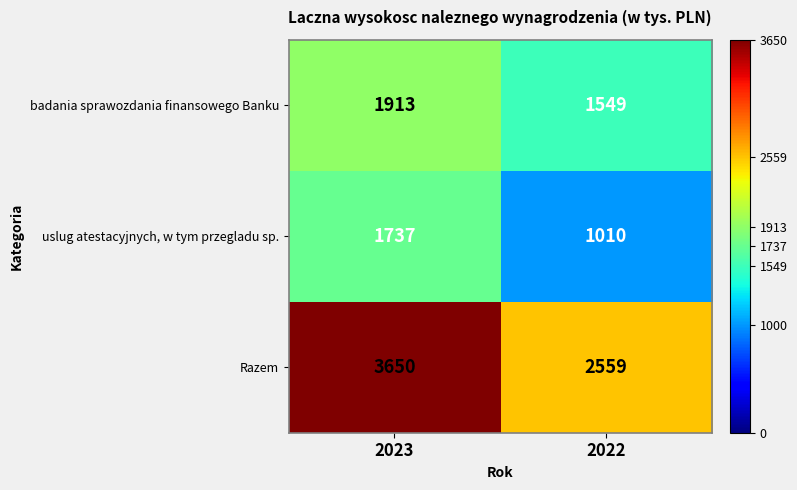

What is the sum of the badania sprawozdania finansowego Banku values at 2023 and 2022?

3462